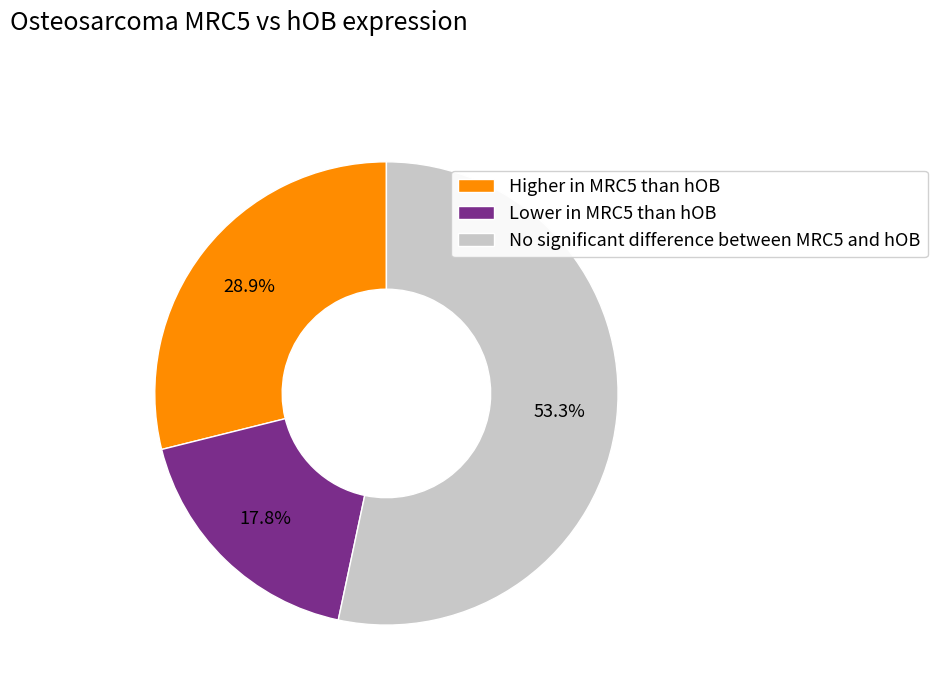

Rank the categories by value from lowest to highest.

Lower in MRC5 than hOB, Higher in MRC5 than hOB, No significant difference between MRC5 and hOB